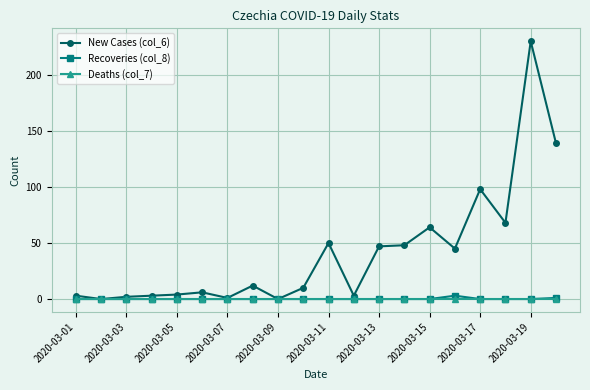

What is the maximum value shown in the chart?

230